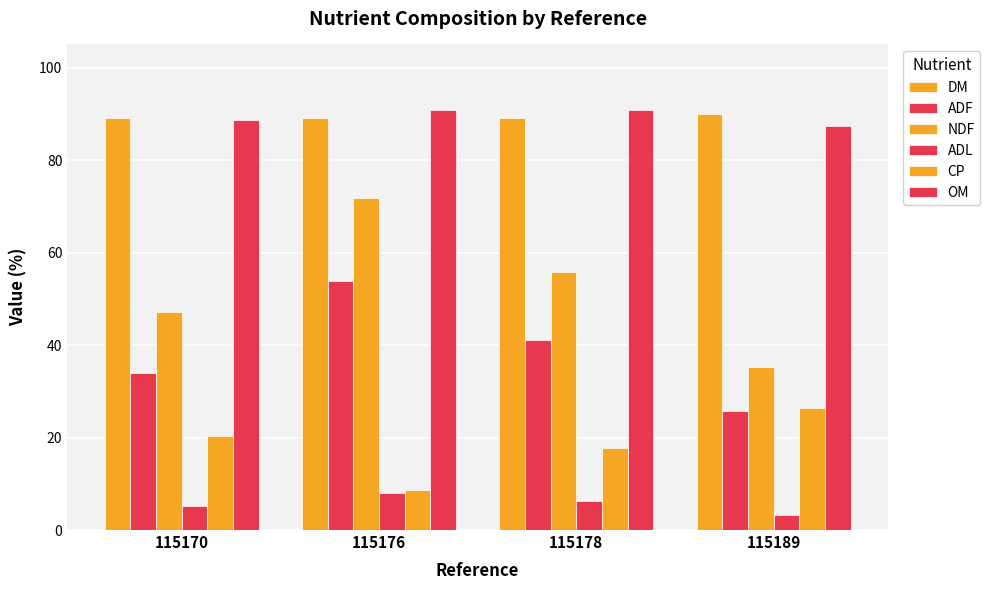

How many values in the ADL series exceed 6?

2